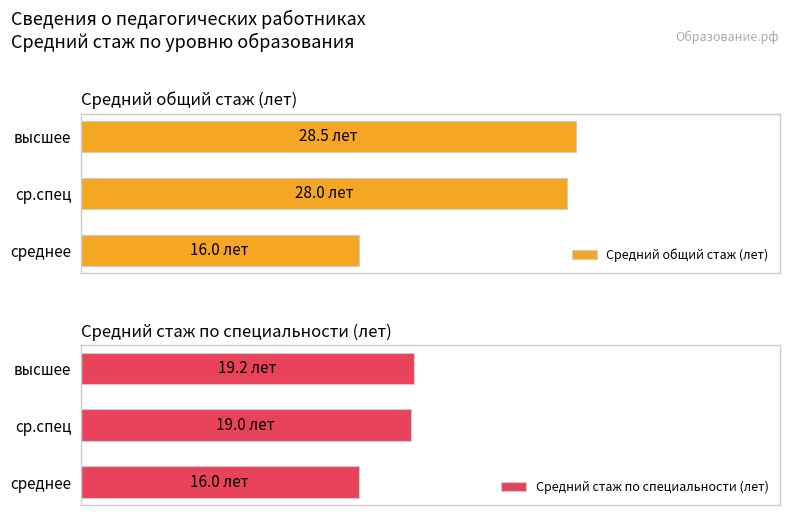

Is the value of Средний общий стаж (лет) at ср.спец greater than the value of Средний стаж по специальности (лет) at ср.спец?

Yes